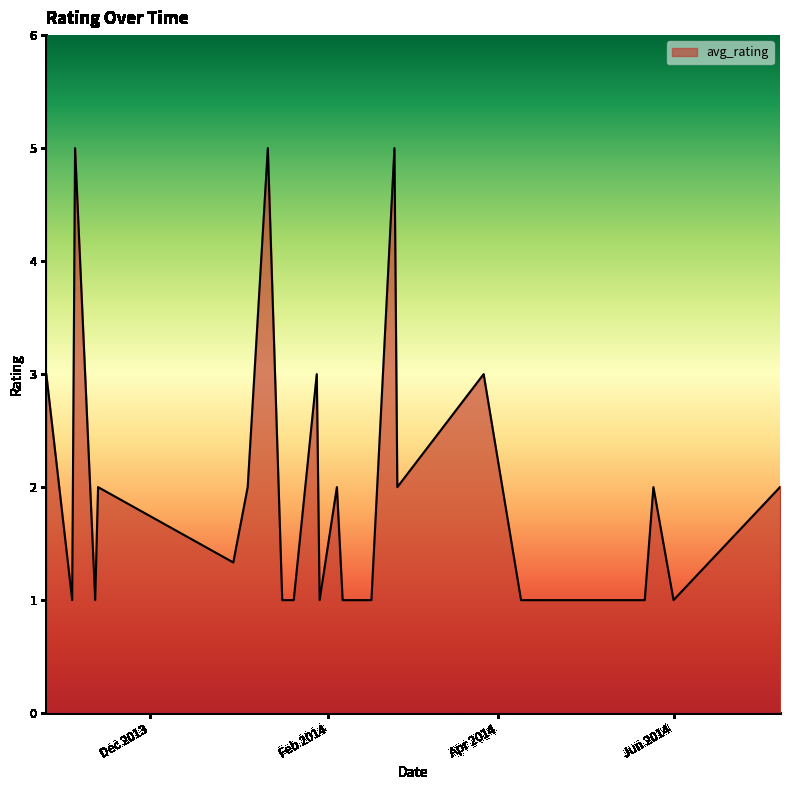

What is the greatest value displayed?

5.0